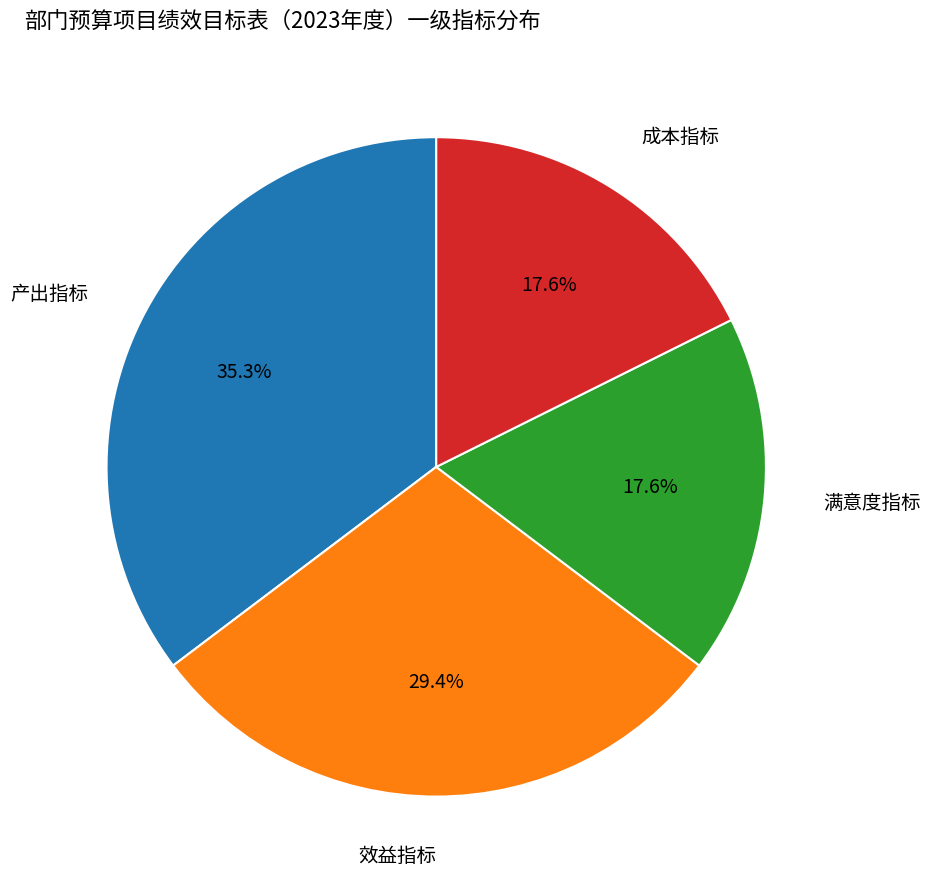

To the nearest percent, what percentage of the pie is 产出指标?

35%